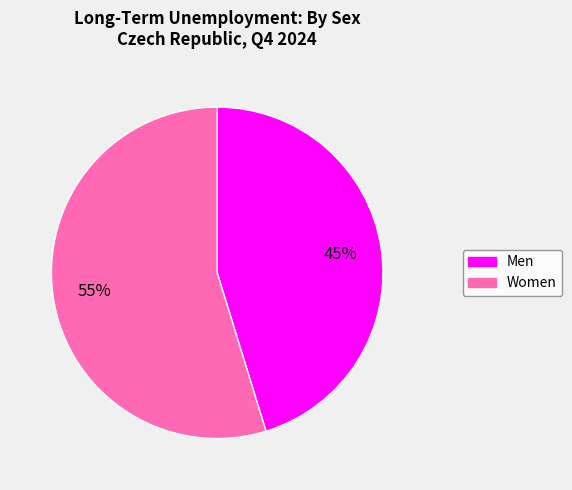

Combined, do Women and Men account for over 50%?

Yes